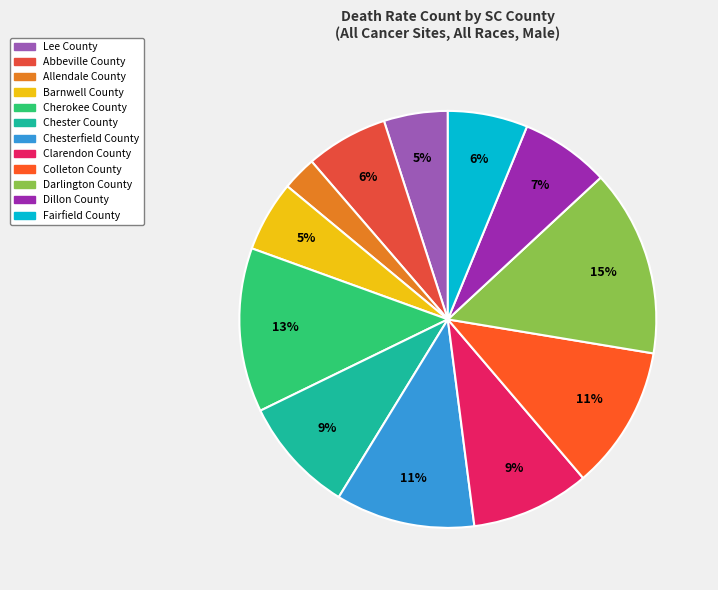

What percentage is NOT represented by Colleton County?

88.8%